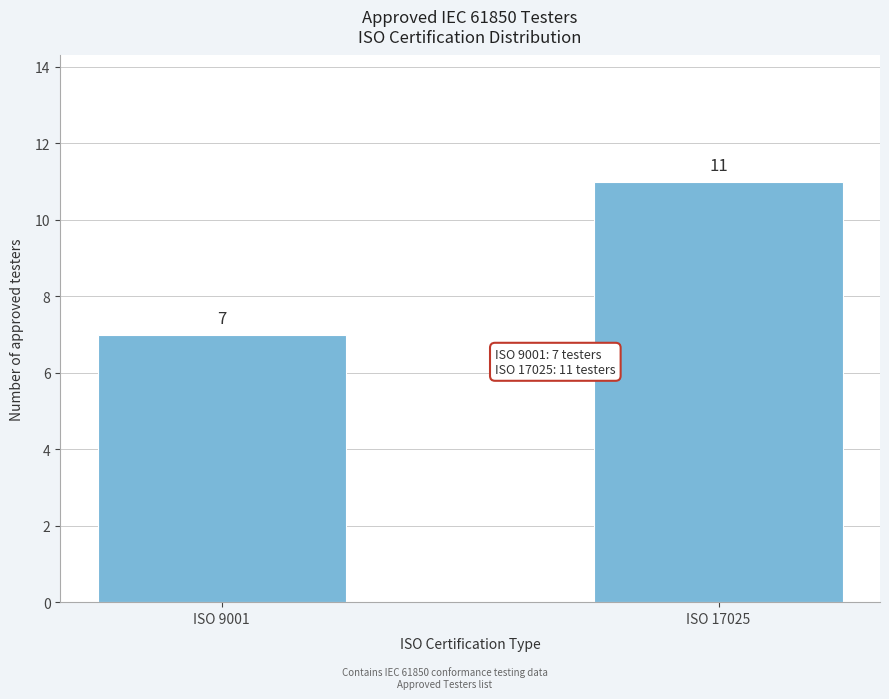

Reading left to right, extract all data points from this chart.

ISO 9001=7	ISO 17025=11